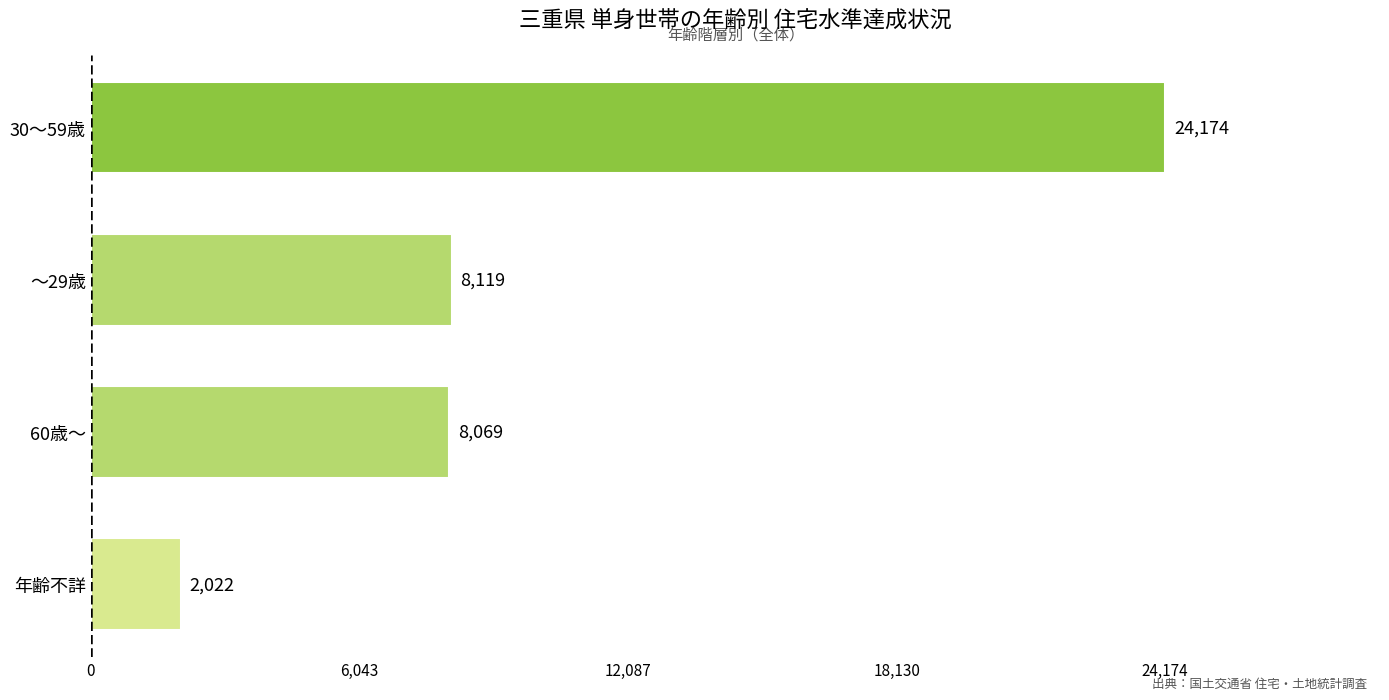

Reading bottom to top, list all the values displayed in this chart.

2022	8069	8119	24174